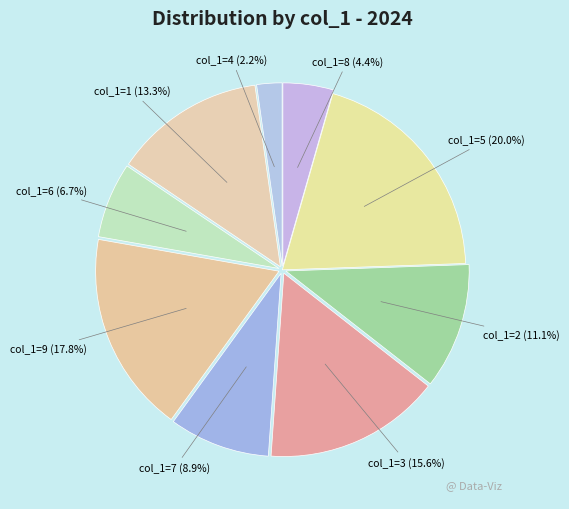

Is the sum of col_1=2 and col_1=9 greater than half?

No